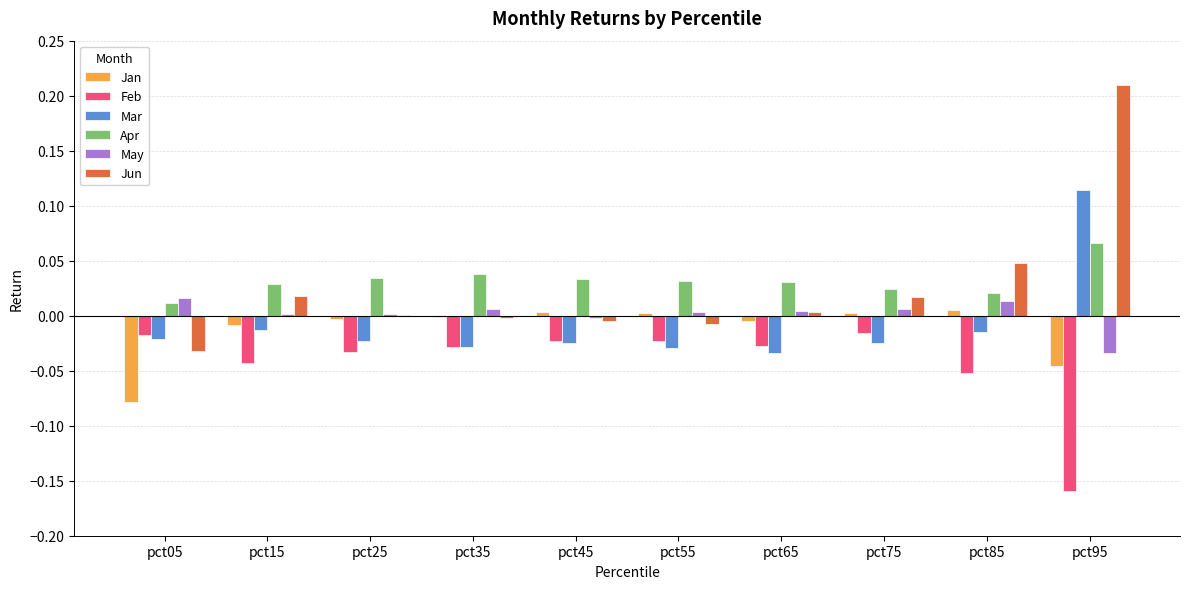

How many groups of bars are there?

10